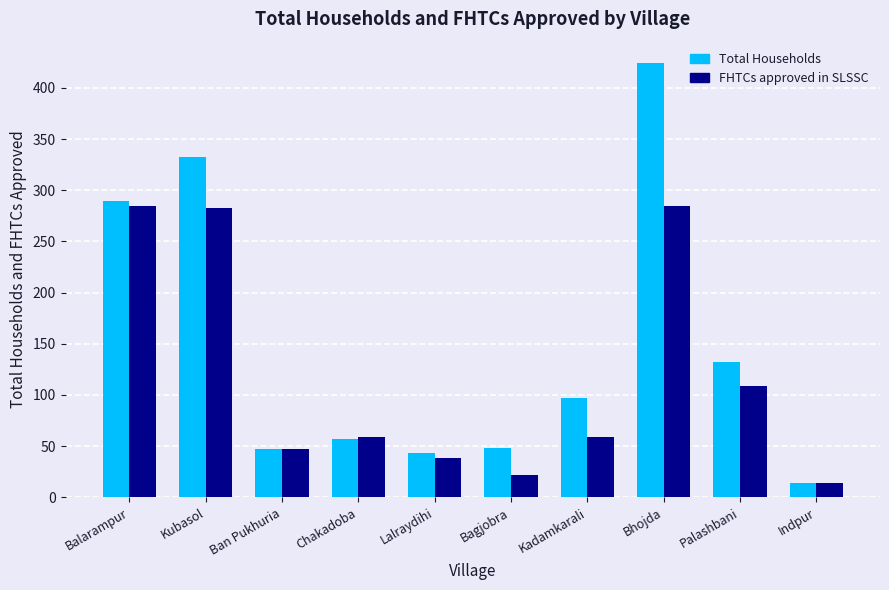

What is the sum of all FHTCs approved in SLSSC values?

1201